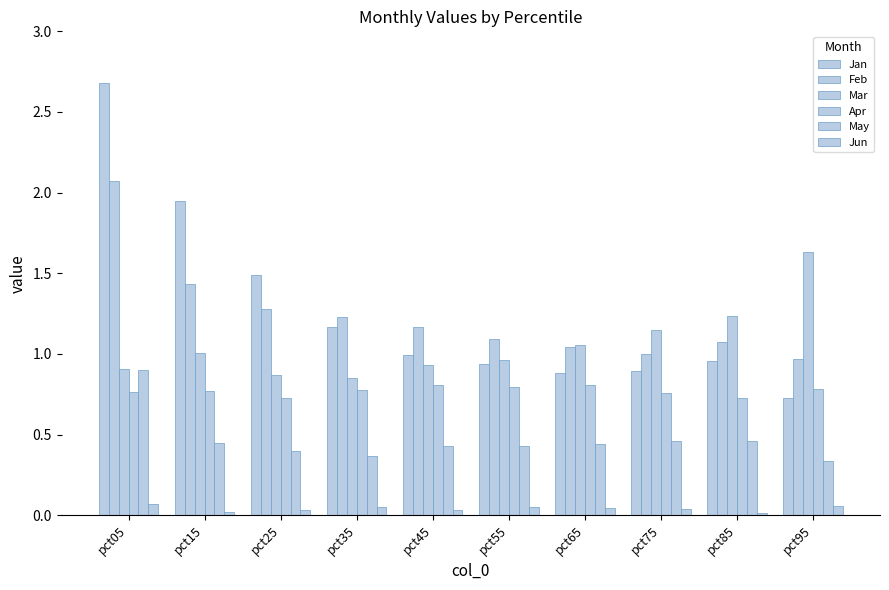

Which label corresponds to the largest value in the chart?

pct05